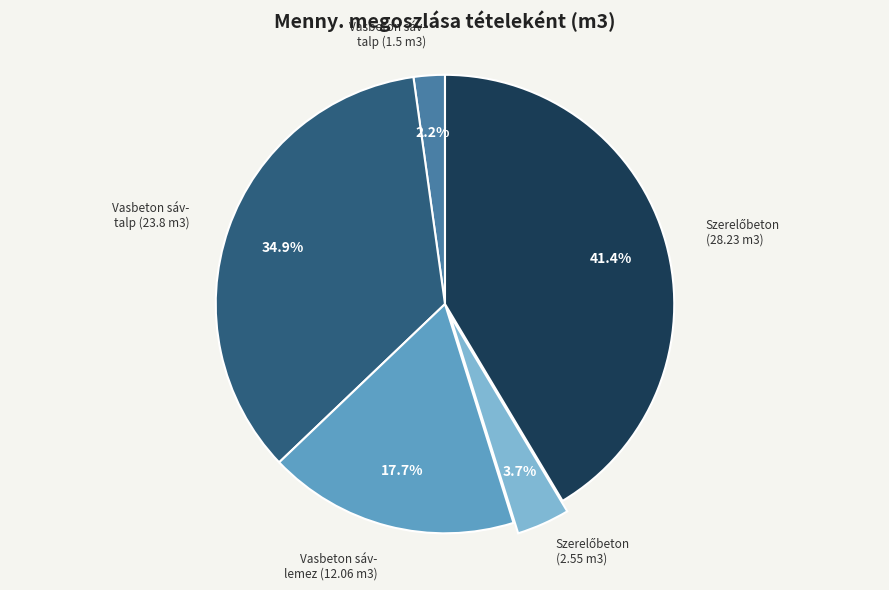

Approximately how many times larger is the value at Vasbeton sáv- lemez (12.06 m3) compared to Vasbeton sáv- talp (1.5 m3)?

8.0